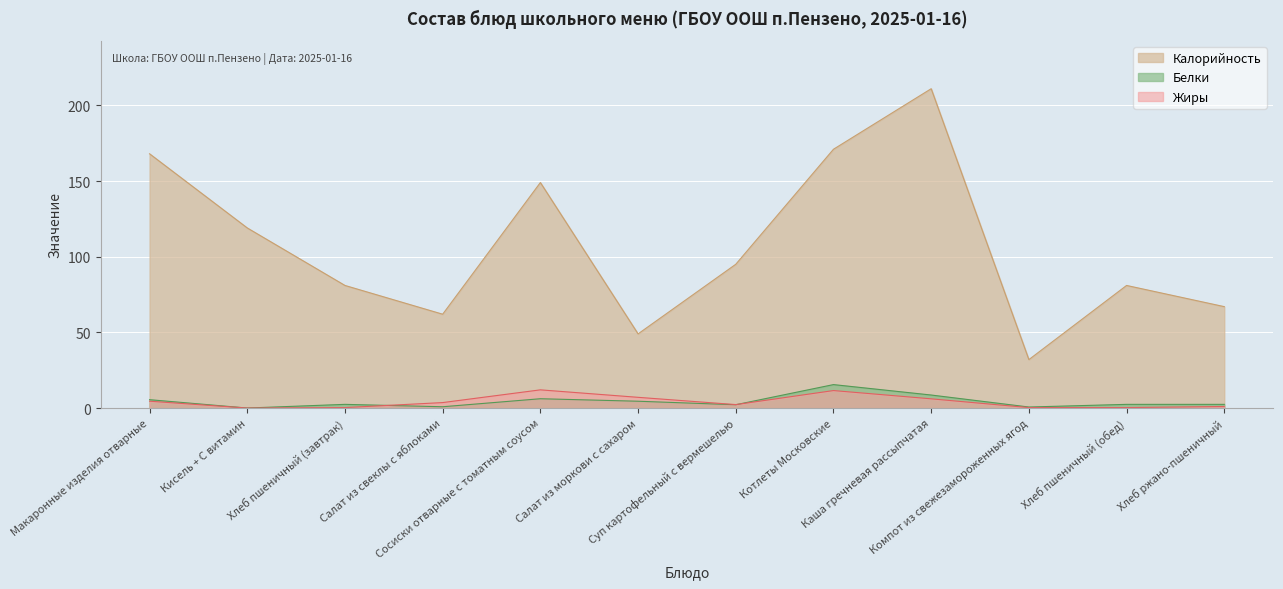

What value does the Белки series have at Хлеб ржано-пшеничный?

2.4